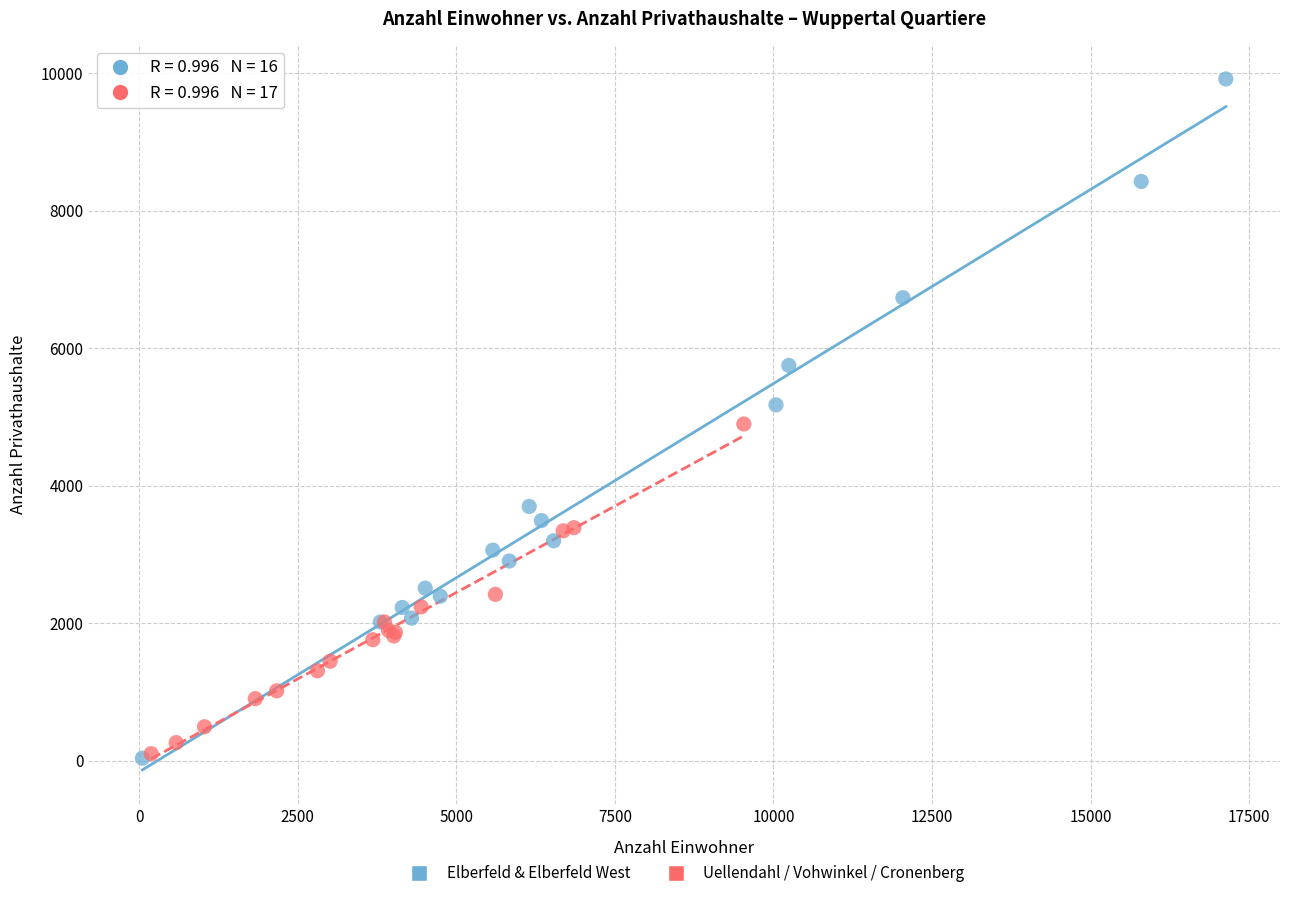

What are all the series names shown in the legend?

Elberfeld & Elberfeld West, Uellendahl / Vohwinkel / Cronenberg